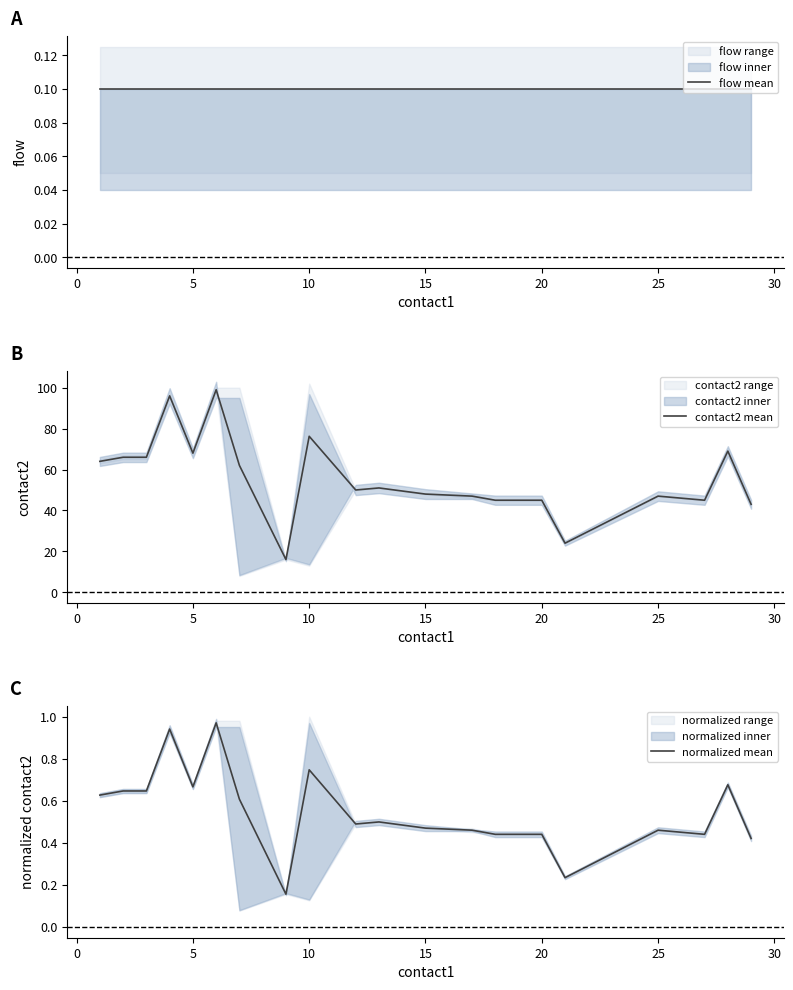

What is the lowest value of the contact2 mean series?

16.0